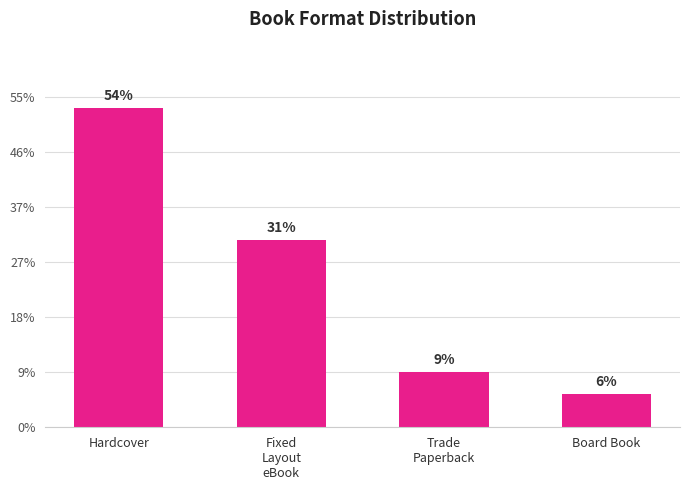

Does the chart contain any negative values?

No